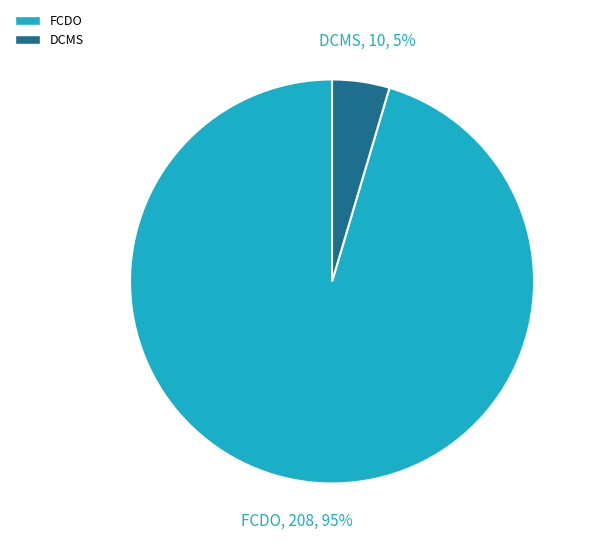

Does any single category account for the majority?

Yes